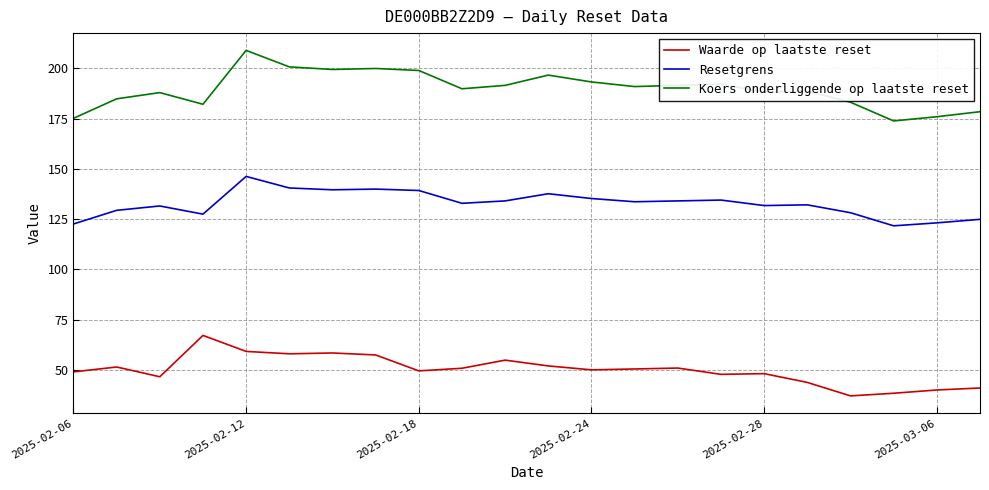

Rank the series by their average value, from lowest to highest.

Waarde op laatste reset, Resetgrens, Koers onderliggende op laatste reset